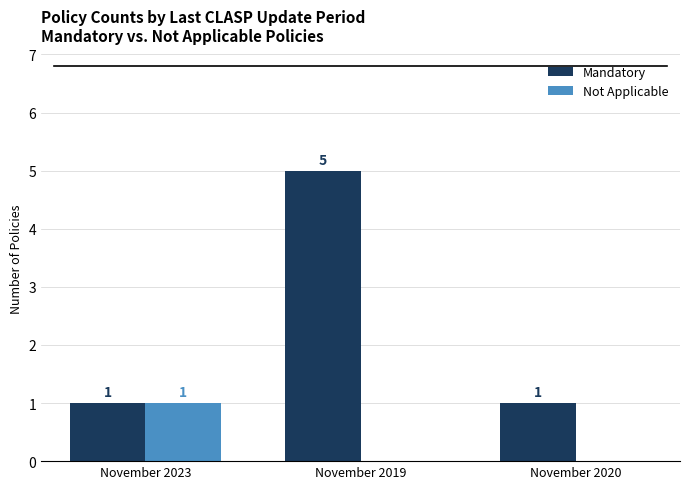

True or false: Mandatory has a value of 7 at November 2019.

False